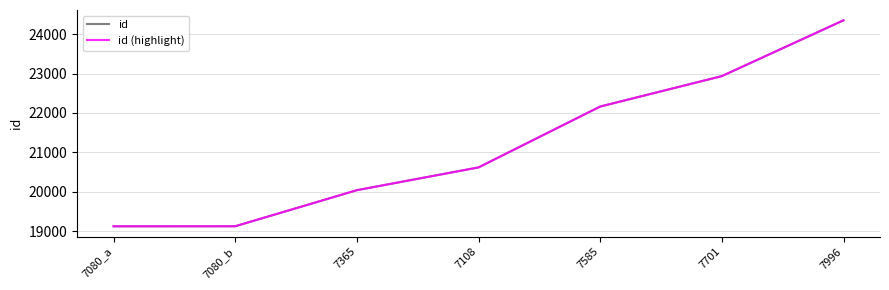

Does the chart have visible grid lines?

Yes